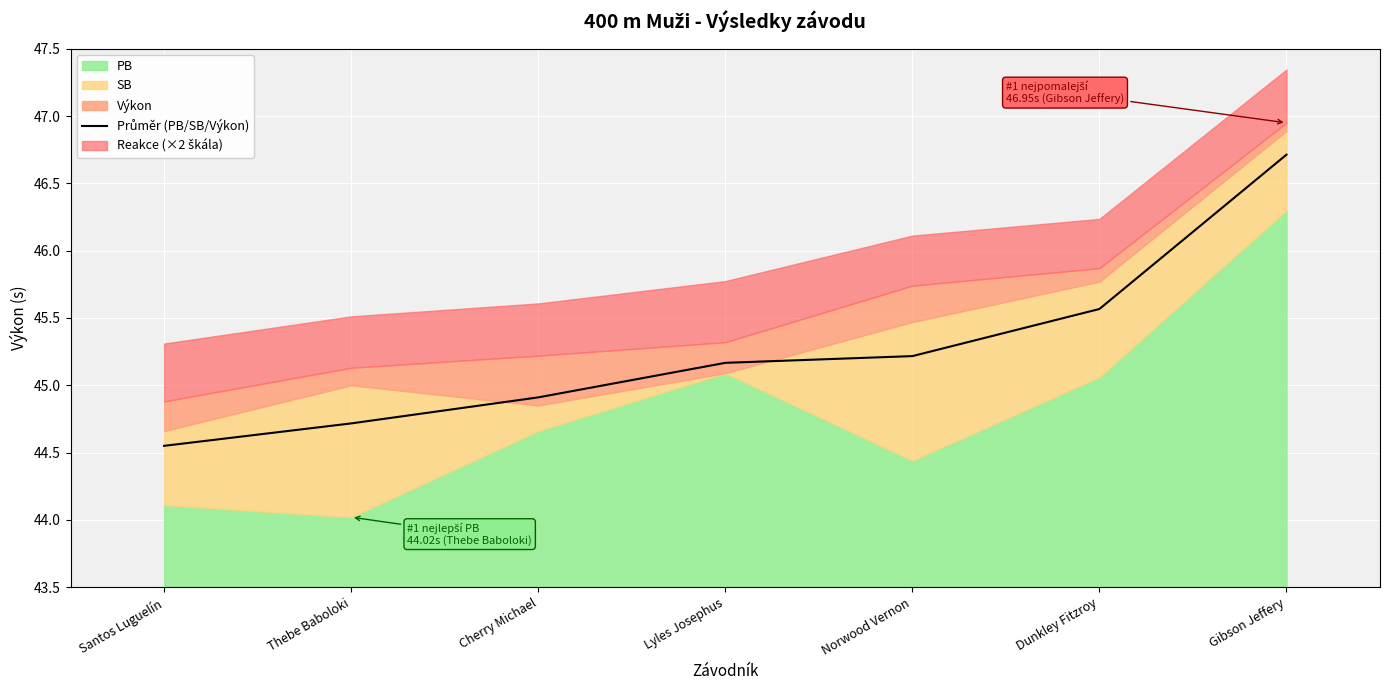

What position from the right is Gibson Jeffery?

1